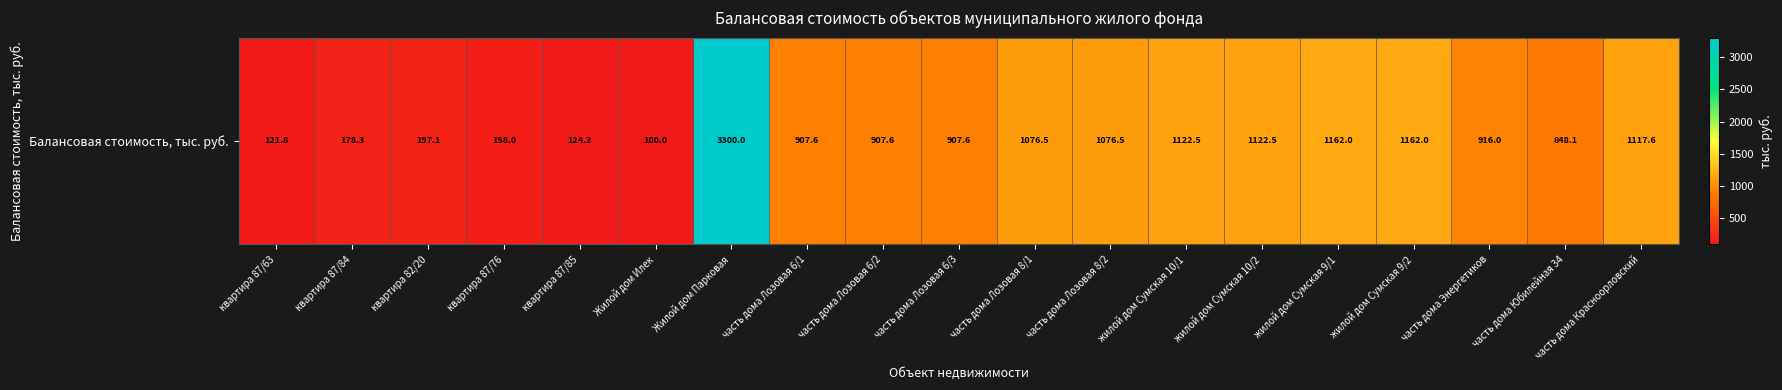

What is the average value?

868.7